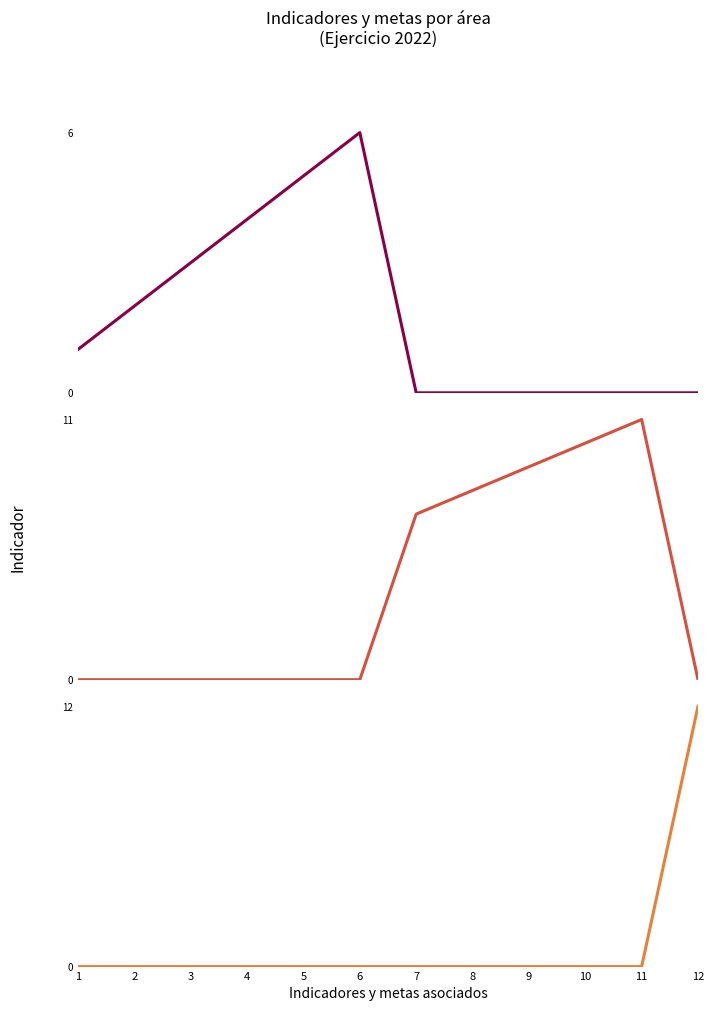

Count the number of categories in the chart.

12